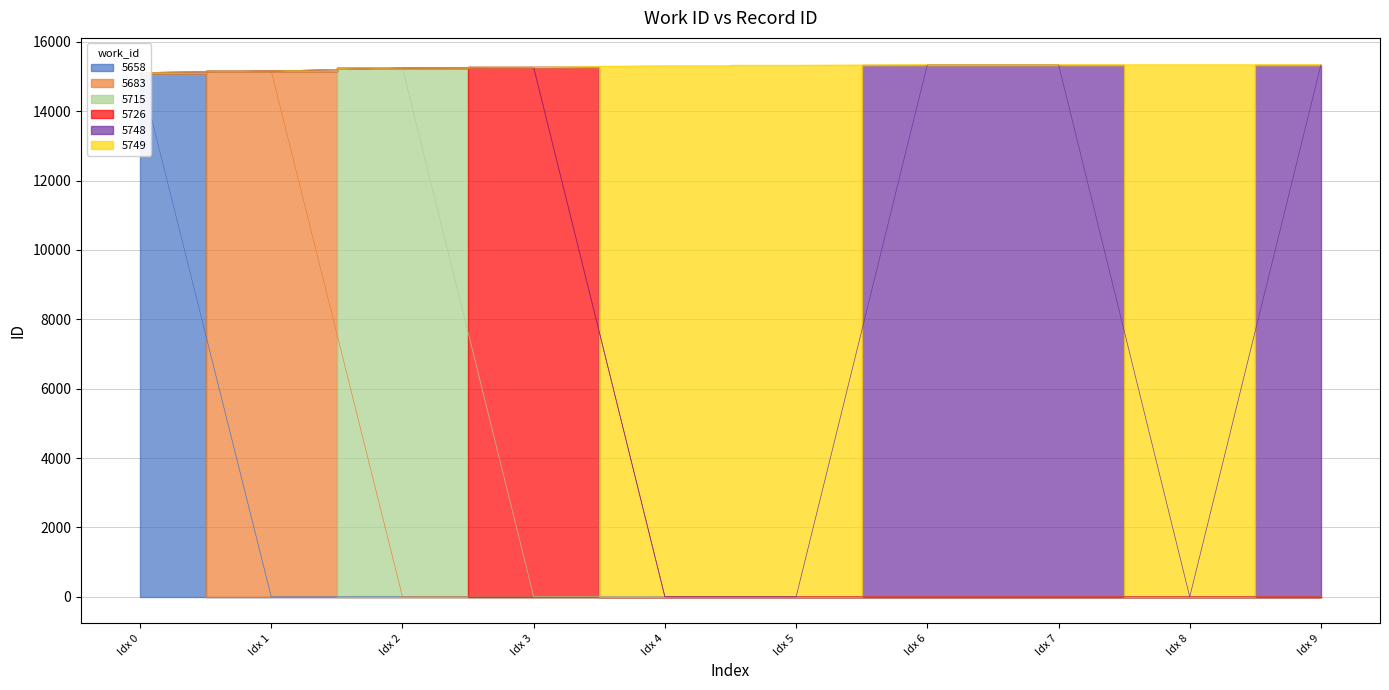

Reading left to right, what are all the values shown in this chart?

15114	15158	15244	15260	15315	15322	15343	15344	15345	15346